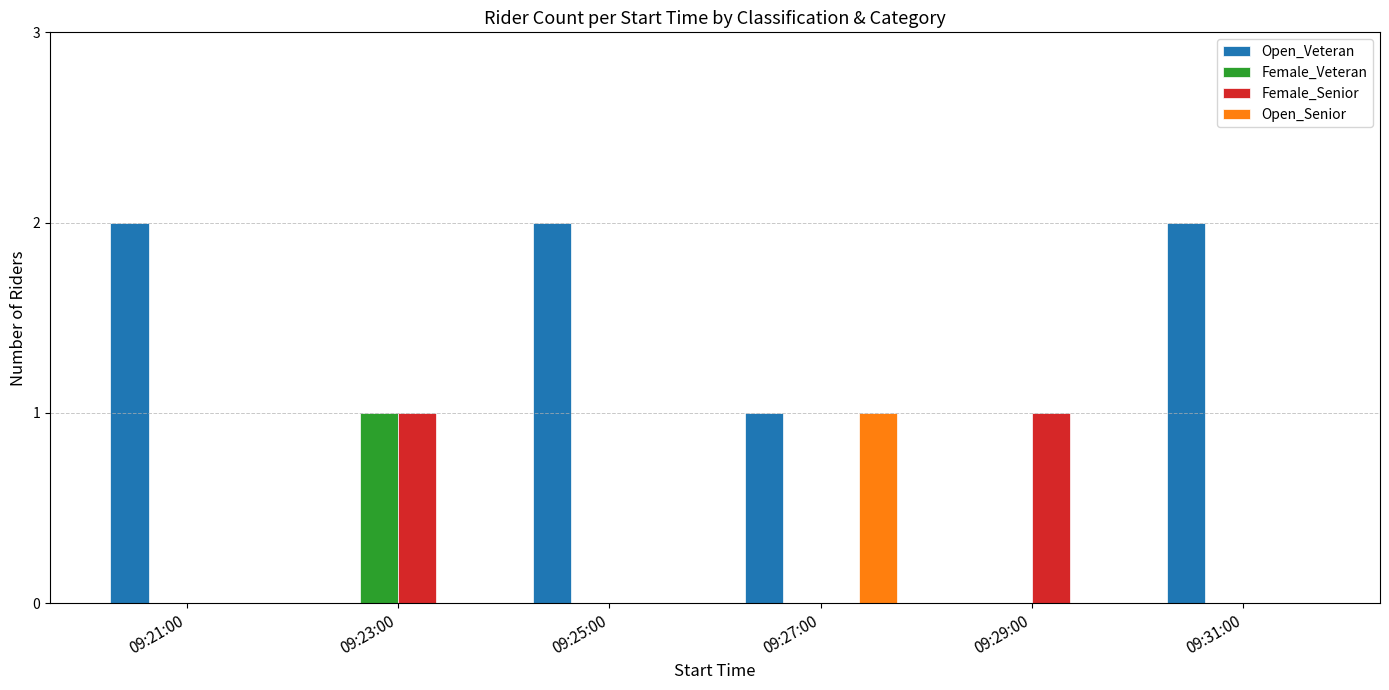

Between 09:21:00 and 09:29:00, which series saw the biggest shift?

Open_Veteran